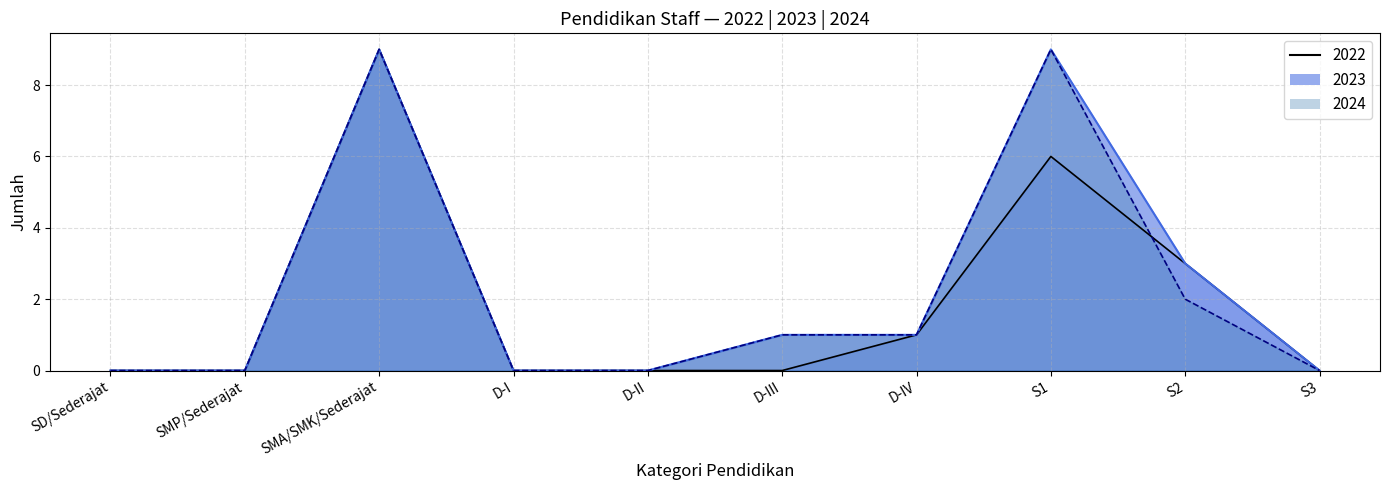

True or false: 2023 line and 2022 line cross at least once.

False